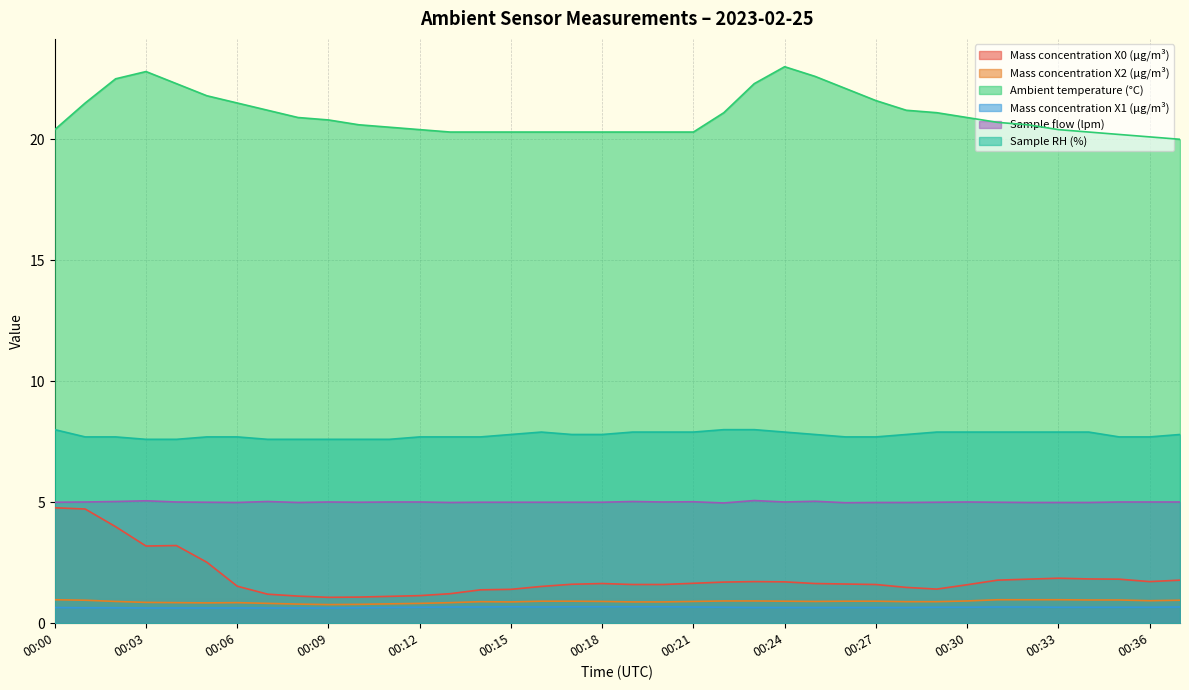

Reading left to right, what are all the values shown in this chart?

Mass concentration X0 (μg/m³): 00:00=4.8	00:01=4.7	00:02=4.0	00:03=3.2	00:04=3.2	00:05=2.5	00:06=1.5	00:07=1.2	00:08=1.1	00:09=1.1	00:10=1.1	00:11=1.1	00:12=1.1	00:13=1.2	00:14=1.4	00:15=1.4	00:16=1.5	00:17=1.6	00:18=1.6	00:19=1.6	00:20=1.6	00:21=1.6	00:22=1.7	00:23=1.7	00:24=1.7	00:25=1.6	00:26=1.6	00:27=1.6	00:28=1.5	00:29=1.4	00:30=1.6	00:31=1.8	00:32=1.8	00:33=1.9	00:34=1.8	00:35=1.8	00:36=1.7	00:37=1.8
Mass concentration X2 (μg/m³): 00:00=1.0	00:01=0.9	00:02=0.9	00:03=0.9	00:04=0.8	00:05=0.8	00:06=0.8	00:07=0.8	00:08=0.8	00:09=0.8	00:10=0.8	00:11=0.8	00:12=0.8	00:13=0.8	00:14=0.9	00:15=0.9	00:16=0.9	00:17=0.9	00:18=0.9	00:19=0.9	00:20=0.9	00:21=0.9	00:22=0.9	00:23=0.9	00:24=0.9	00:25=0.9	00:26=0.9	00:27=0.9	00:28=0.9	00:29=0.9	00:30=0.9	00:31=1.0	00:32=1.0	00:33=1.0	00:34=1.0	00:35=1.0	00:36=0.9	00:37=0.9
Ambient temperature (°C): 00:00=20.4	00:01=21.5	00:02=22.5	00:03=22.8	00:04=22.3	00:05=21.8	00:06=21.5	00:07=21.2	00:08=20.9	00:09=20.8	00:10=20.6	00:11=20.5	00:12=20.4	00:13=20.3	00:14=20.3	00:15=20.3	00:16=20.3	00:17=20.3	00:18=20.3	00:19=20.3	00:20=20.3	00:21=20.3	00:22=21.1	00:23=22.3	00:24=23.0	00:25=22.6	00:26=22.1	00:27=21.6	00:28=21.2	00:29=21.1	00:30=20.9	00:31=20.7	00:32=20.6	00:33=20.4	00:34=20.3	00:35=20.2	00:36=20.1	00:37=20.0
Mass concentration X1 (μg/m³): 00:00=0.7	00:01=0.6	00:02=0.6	00:03=0.6	00:04=0.6	00:05=0.6	00:06=0.6	00:07=0.6	00:08=0.6	00:09=0.6	00:10=0.6	00:11=0.7	00:12=0.7	00:13=0.7	00:14=0.7	00:15=0.7	00:16=0.7	00:17=0.7	00:18=0.7	00:19=0.7	00:20=0.7	00:21=0.7	00:22=0.7	00:23=0.7	00:24=0.7	00:25=0.7	00:26=0.7	00:27=0.7	00:28=0.7	00:29=0.7	00:30=0.7	00:31=0.7	00:32=0.7	00:33=0.7	00:34=0.7	00:35=0.7	00:36=0.7	00:37=0.7
Sample flow (lpm): 00:00=5.0	00:01=5.0	00:02=5.0	00:03=5.1	00:04=5.0	00:05=5.0	00:06=5.0	00:07=5.0	00:08=5.0	00:09=5.0	00:10=5.0	00:11=5.0	00:12=5.0	00:13=5.0	00:14=5.0	00:15=5.0	00:16=5.0	00:17=5.0	00:18=5.0	00:19=5.0	00:20=5.0	00:21=5.0	00:22=5.0	00:23=5.1	00:24=5.0	00:25=5.0	00:26=5.0	00:27=5.0	00:28=5.0	00:29=5.0	00:30=5.0	00:31=5.0	00:32=5.0	00:33=5.0	00:34=5.0	00:35=5.0	00:36=5.0	00:37=5.0
Sample RH (%): 00:00=8.0	00:01=7.7	00:02=7.7	00:03=7.6	00:04=7.6	00:05=7.7	00:06=7.7	00:07=7.6	00:08=7.6	00:09=7.6	00:10=7.6	00:11=7.6	00:12=7.7	00:13=7.7	00:14=7.7	00:15=7.8	00:16=7.9	00:17=7.8	00:18=7.8	00:19=7.9	00:20=7.9	00:21=7.9	00:22=8.0	00:23=8.0	00:24=7.9	00:25=7.8	00:26=7.7	00:27=7.7	00:28=7.8	00:29=7.9	00:30=7.9	00:31=7.9	00:32=7.9	00:33=7.9	00:34=7.9	00:35=7.7	00:36=7.7	00:37=7.8